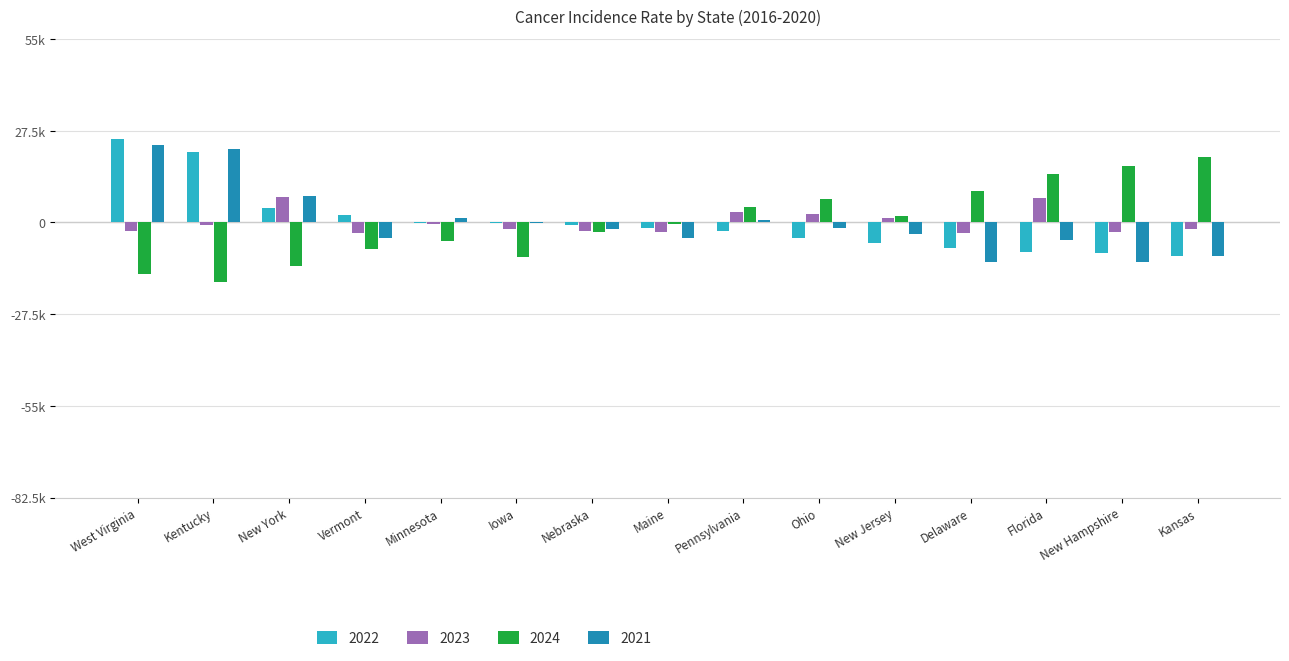

What are all the series names shown in the legend?

2022, 2023, 2024, 2021